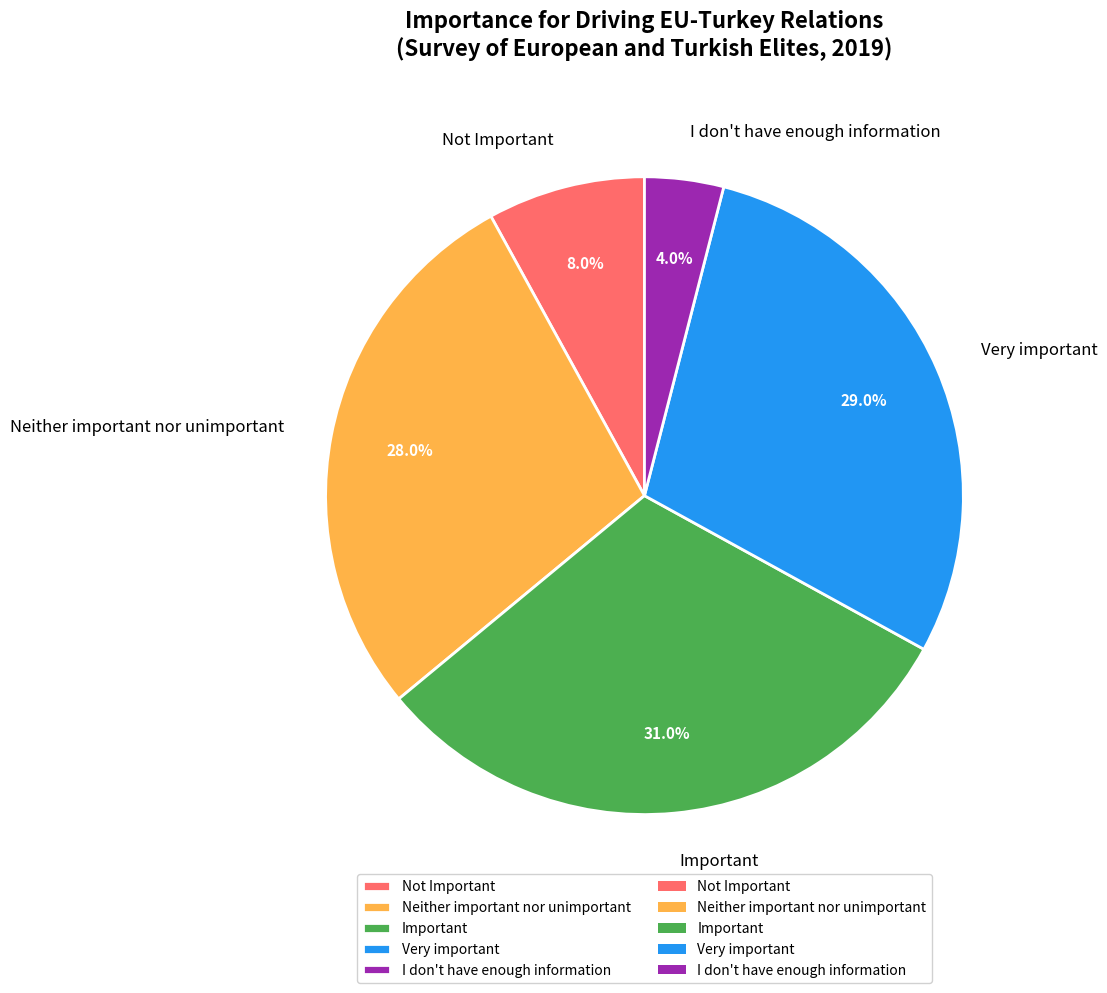

Count the number of slices in the pie.

5